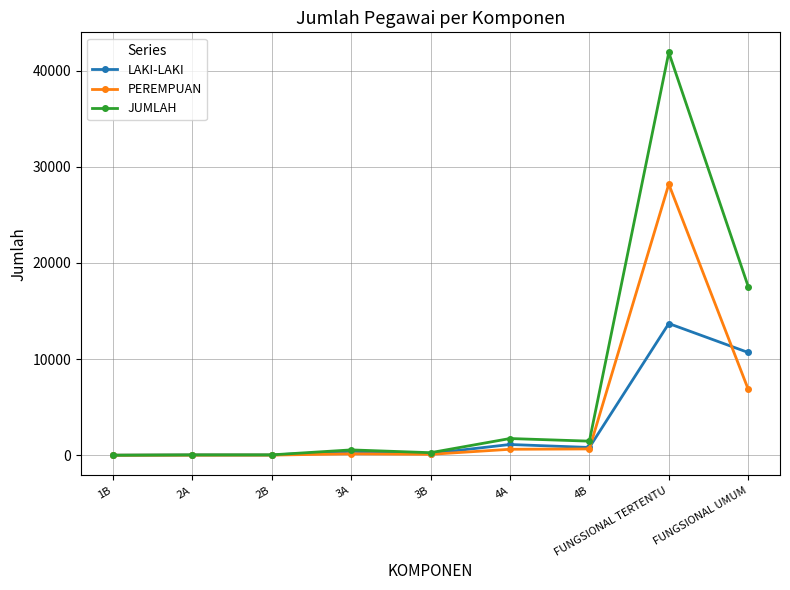

What is the difference between the second highest and minimum values in the PEREMPUAN series?

6859